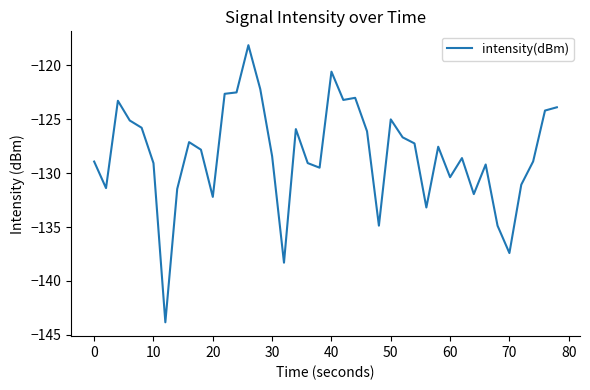

What is the greatest value displayed?

-118.1